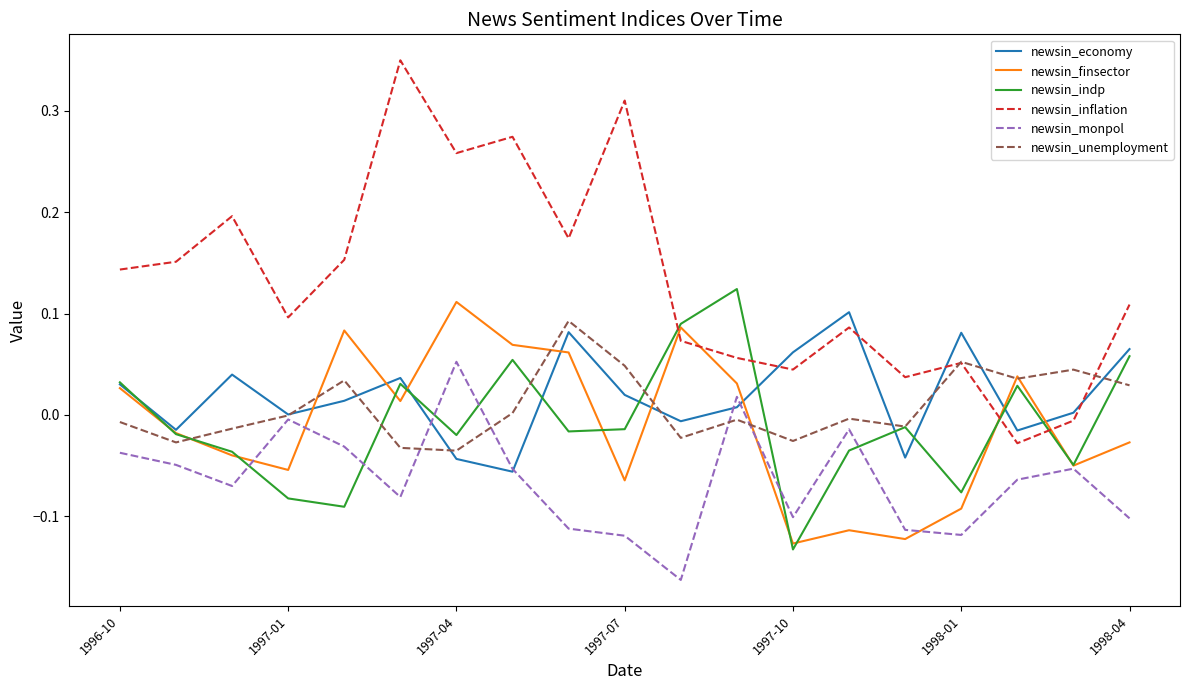

Does the chart display data point markers on the line(s)?

No